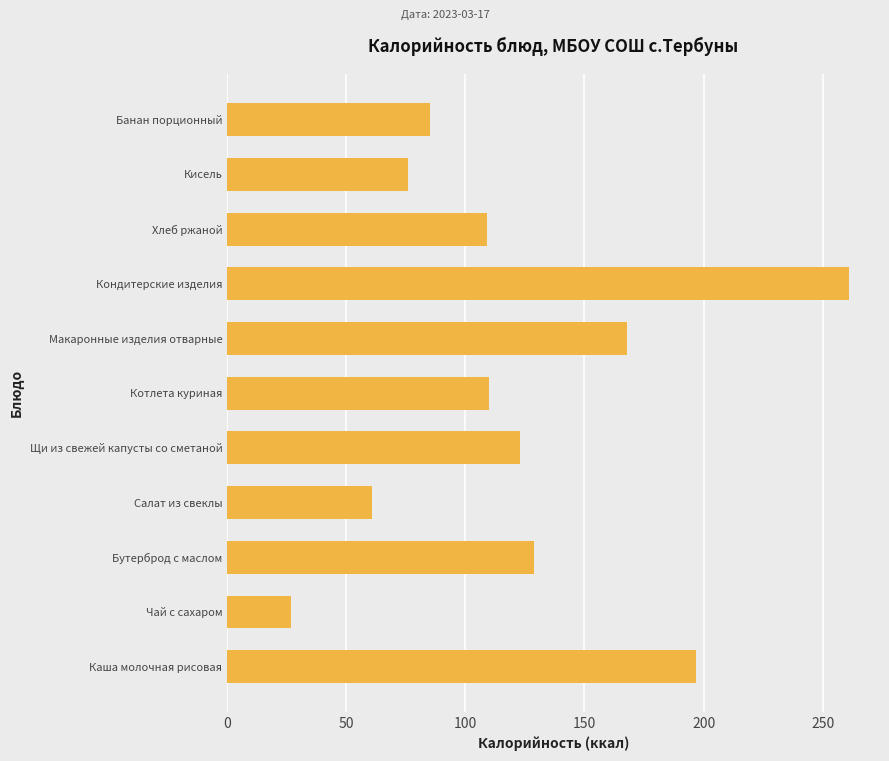

At which label is the value closest to 144?

Бутерброд с маслом